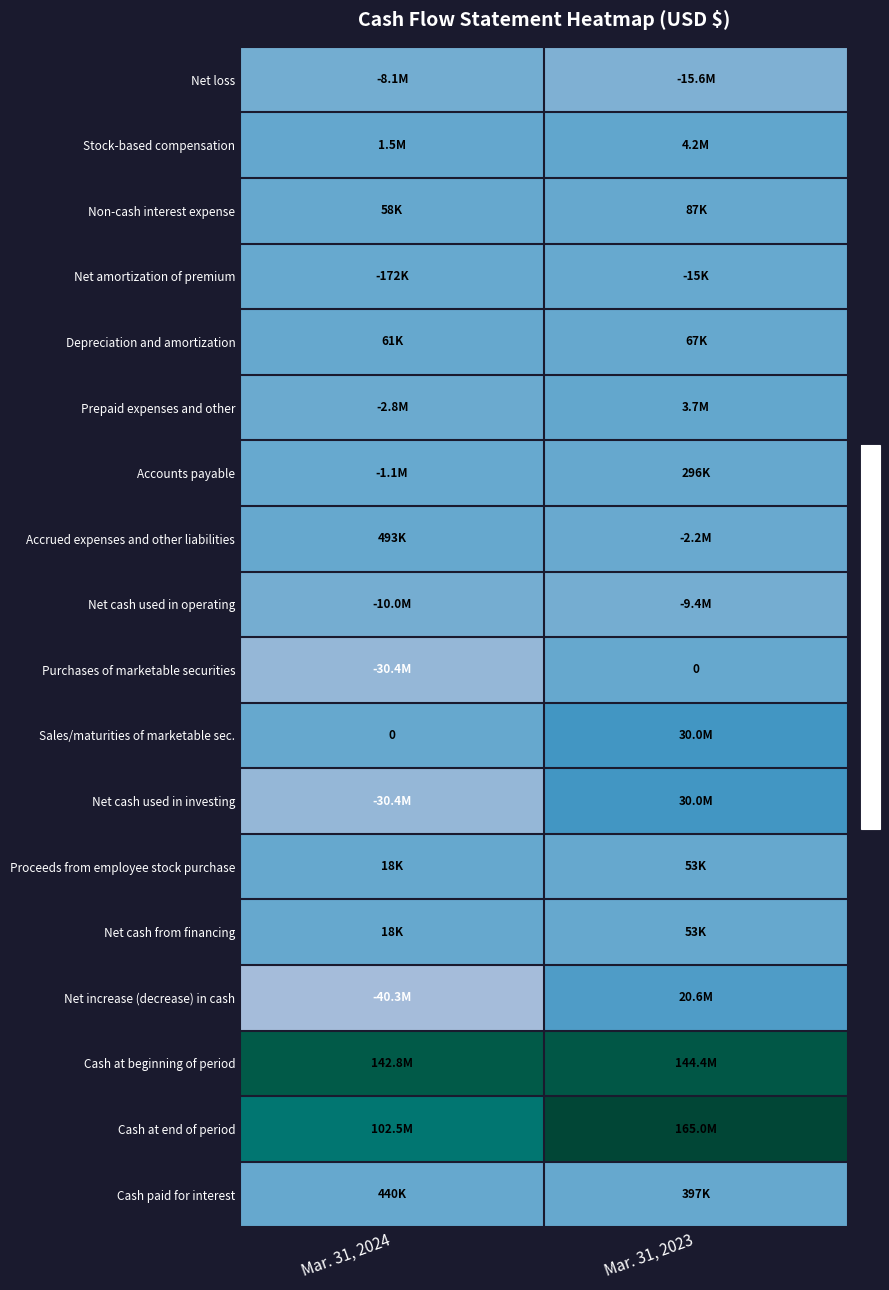

What is the difference between the highest and lowest values at Mar. 31, 2024?

183154132